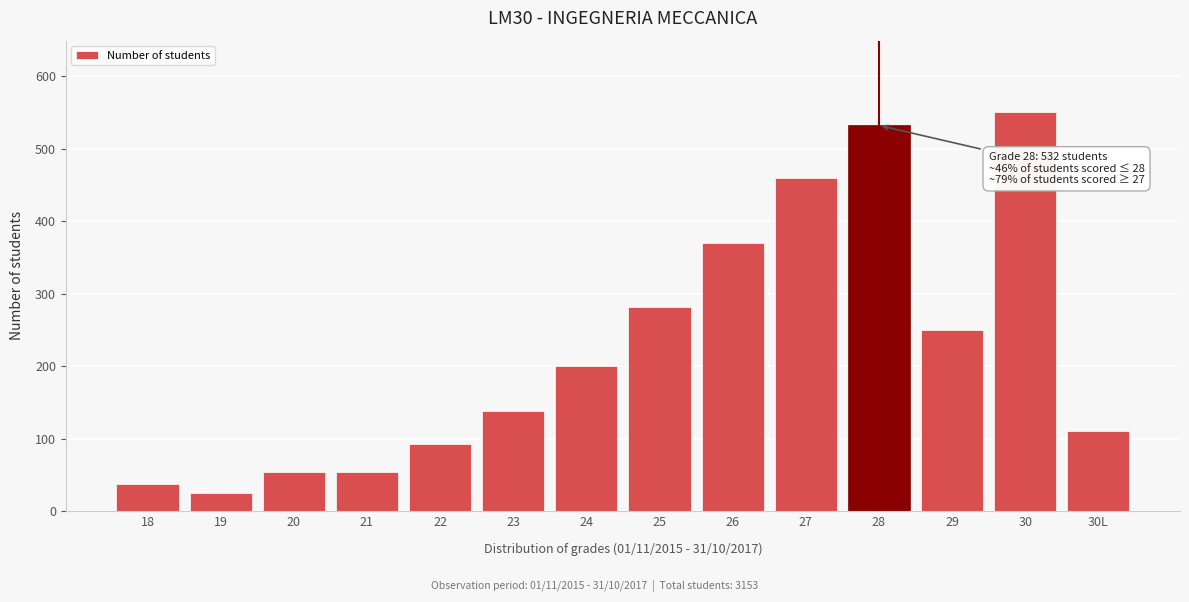

Reading left to right, list all the values displayed in this chart.

18=37	19=25	20=54	21=54	22=92	23=138	24=200	25=282	26=370	27=459	28=532	29=250	30=550	30L=110